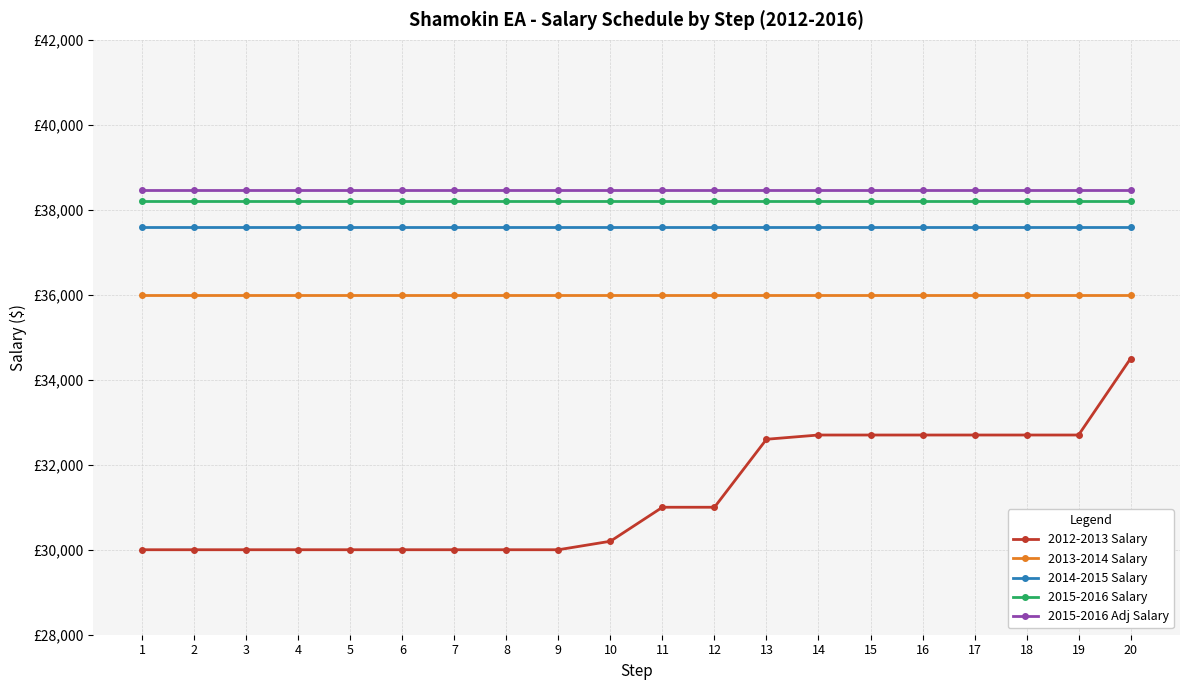

Does the chart have visible grid lines?

Yes